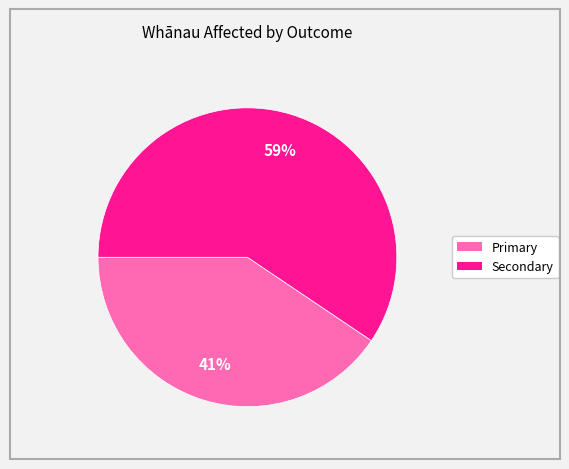

To the nearest percent, what is the average slice percentage?

50%